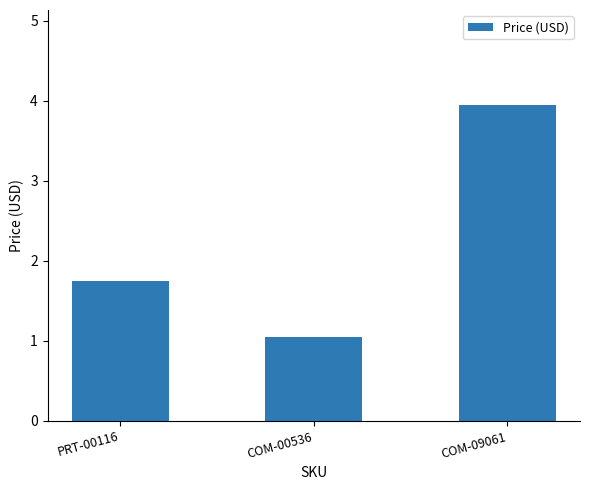

Which has a higher value, COM-00536 or COM-09061?

COM-09061